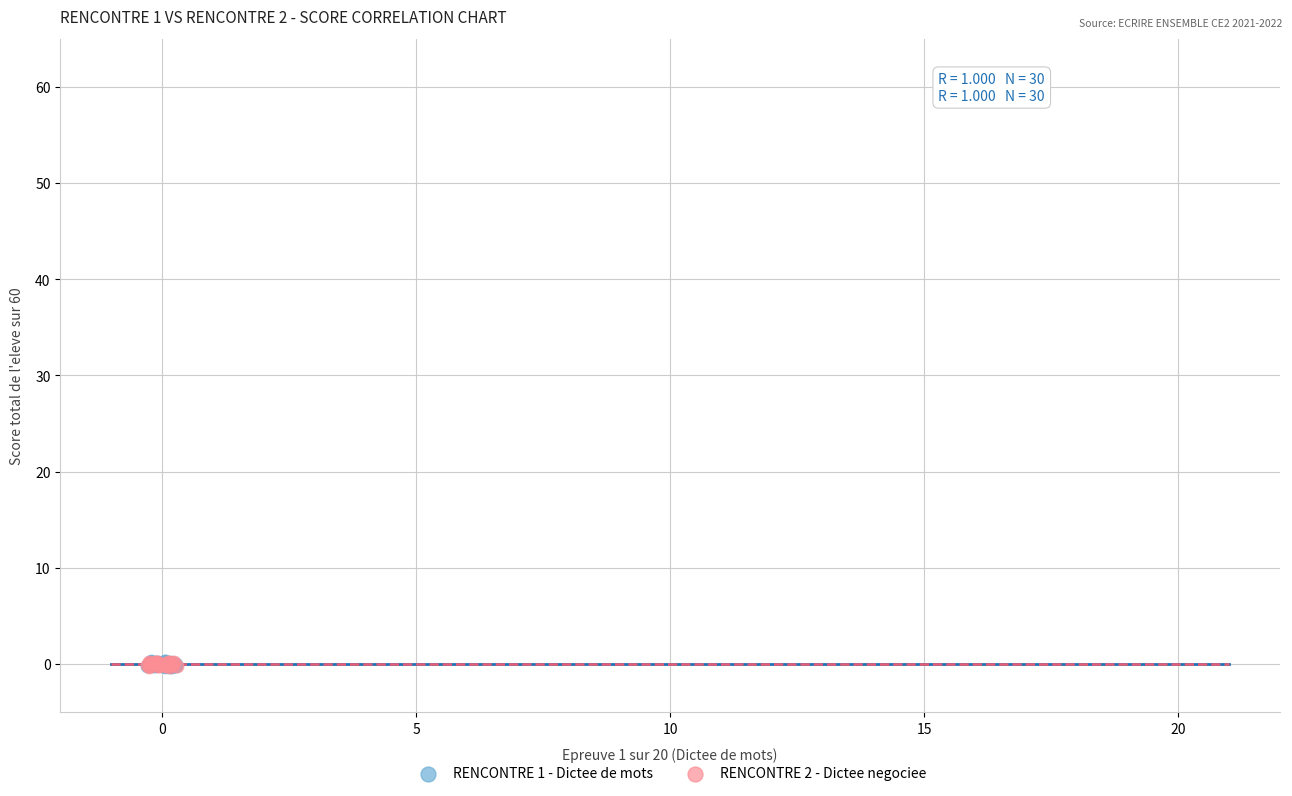

Which series has the widest spread of Y values?

RENCONTRE 1 - Dictee de mots